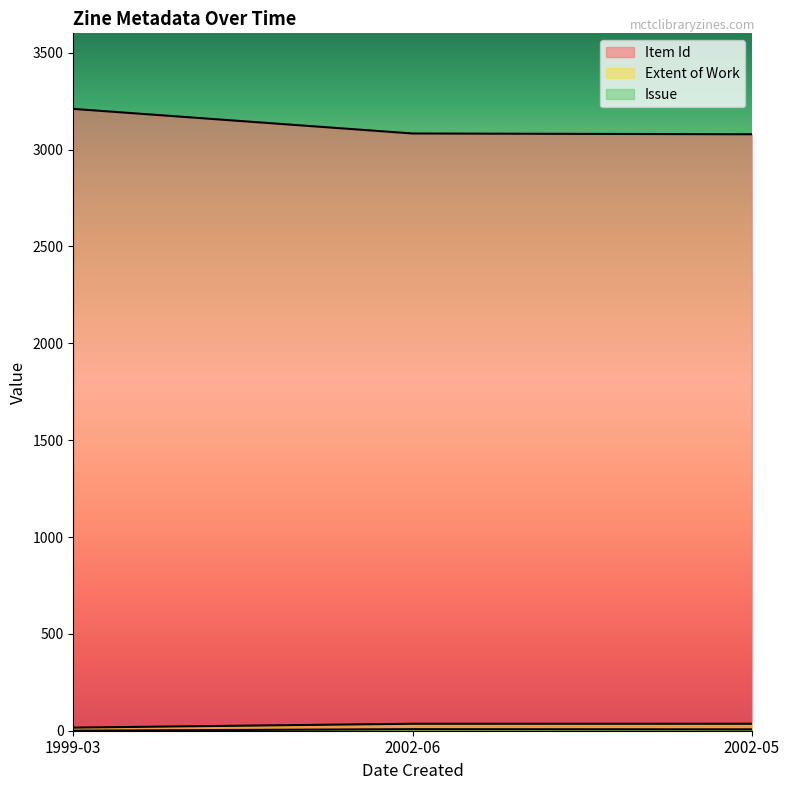

What position from the right is 1999-03?

3